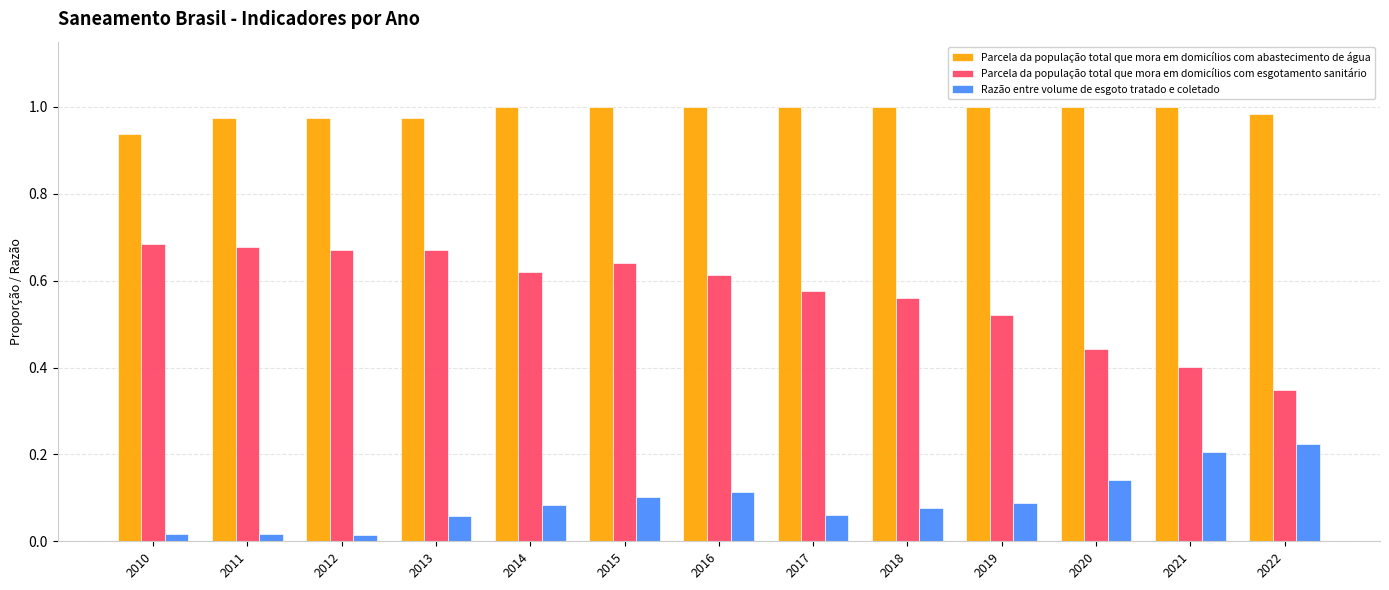

The value of Parcela da população total que mora em domicílios com abastecimento de água at 2016 is 1.0. True or false?

True